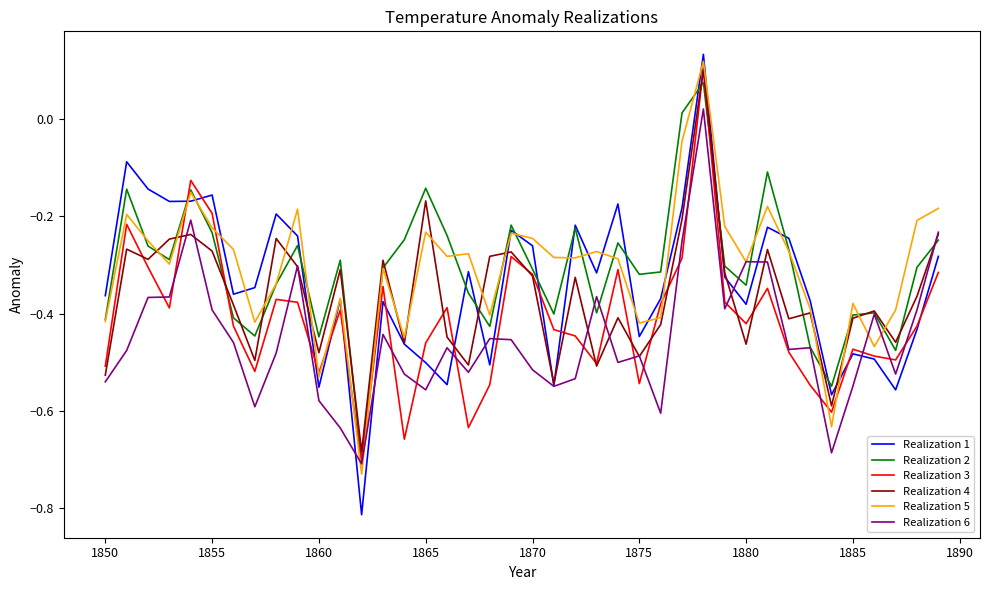

Which series has the largest range (max minus min)?

Realization 1